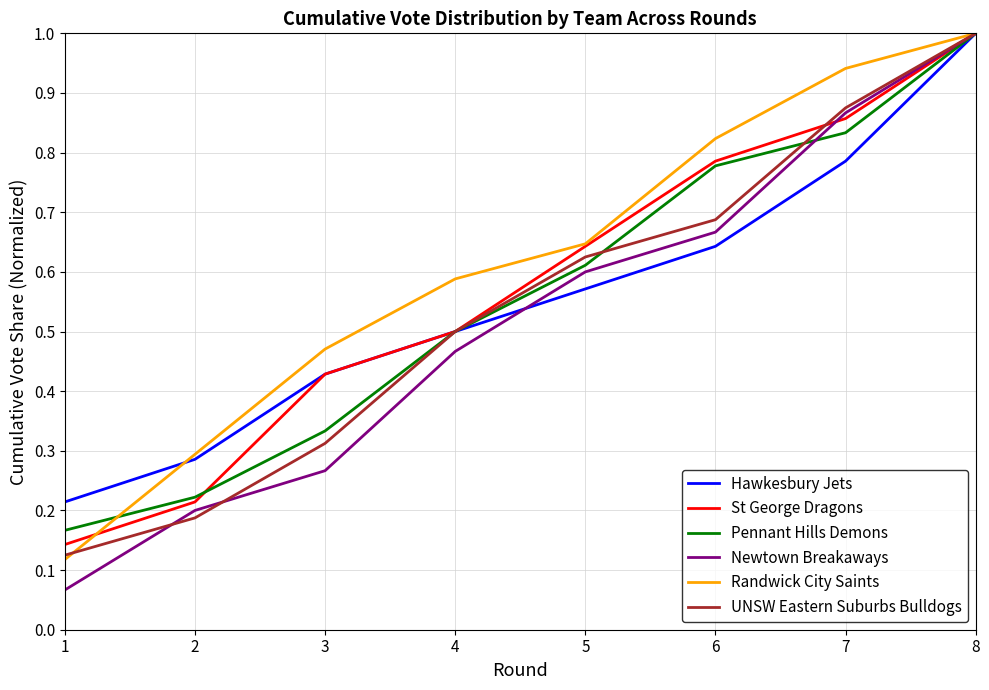

Is it true that Pennant Hills Demons equals 1.5 at 8?

False